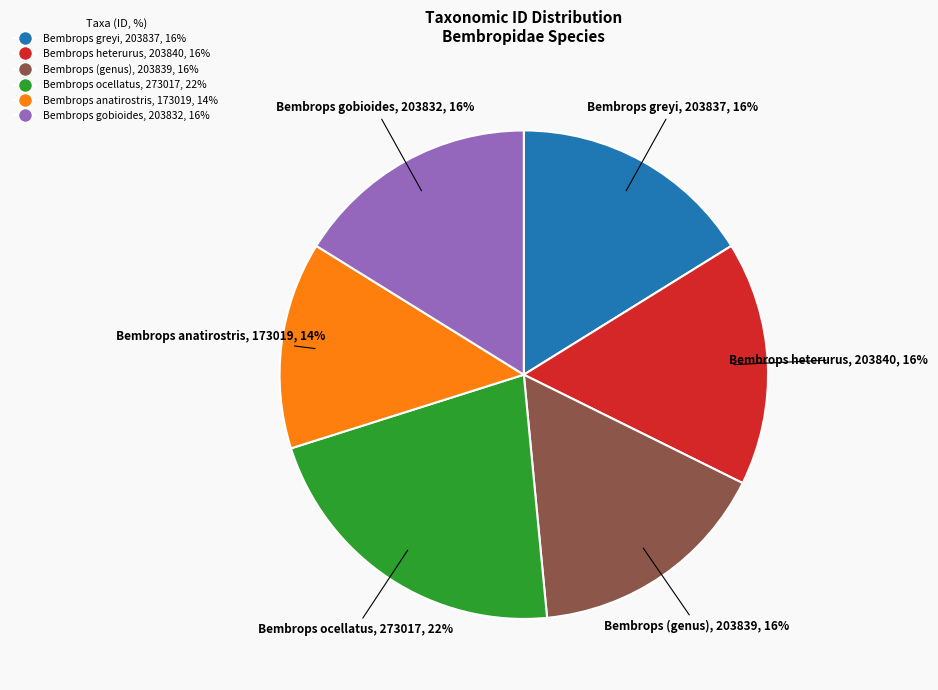

Does Bembrops greyi account for over 50% of the chart?

No